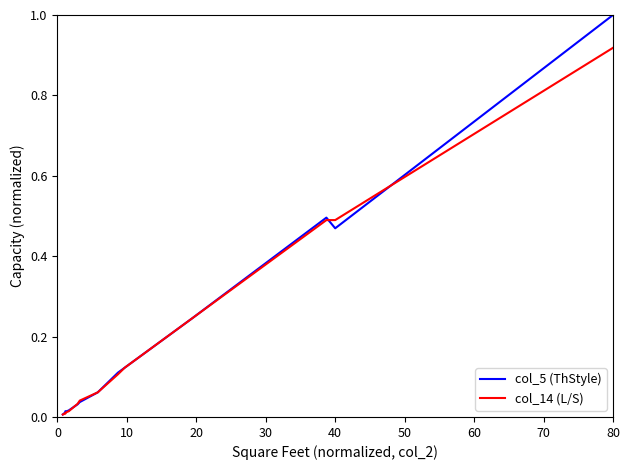

Rank the series by their maximum value, from highest to lowest.

col_5 (ThStyle), col_14 (L/S)